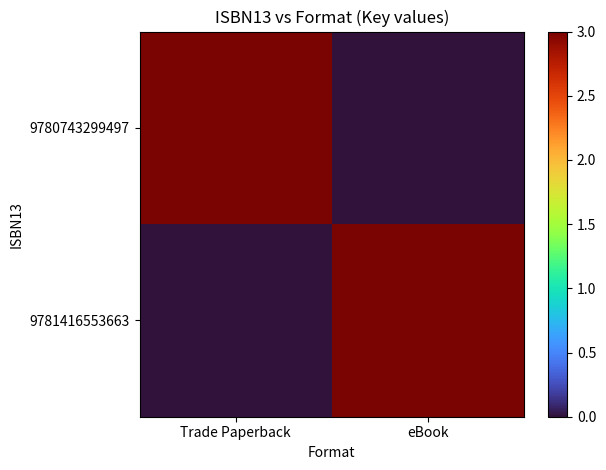

Which has a higher value, eBook or Trade Paperback?

Trade Paperback